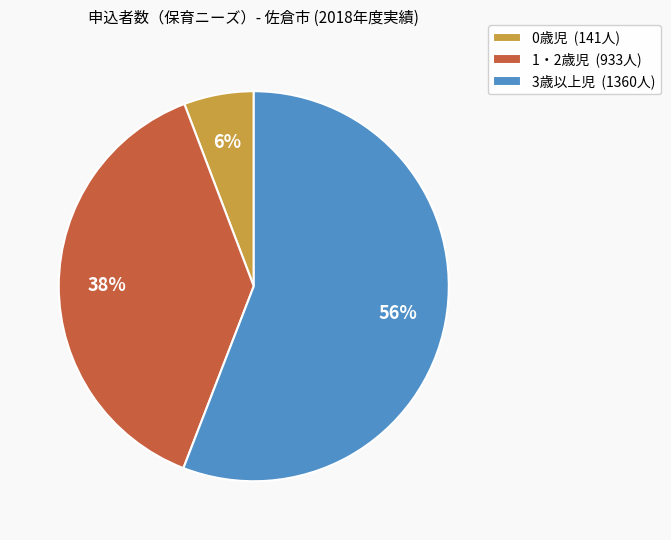

Count the number of slices in the pie.

3